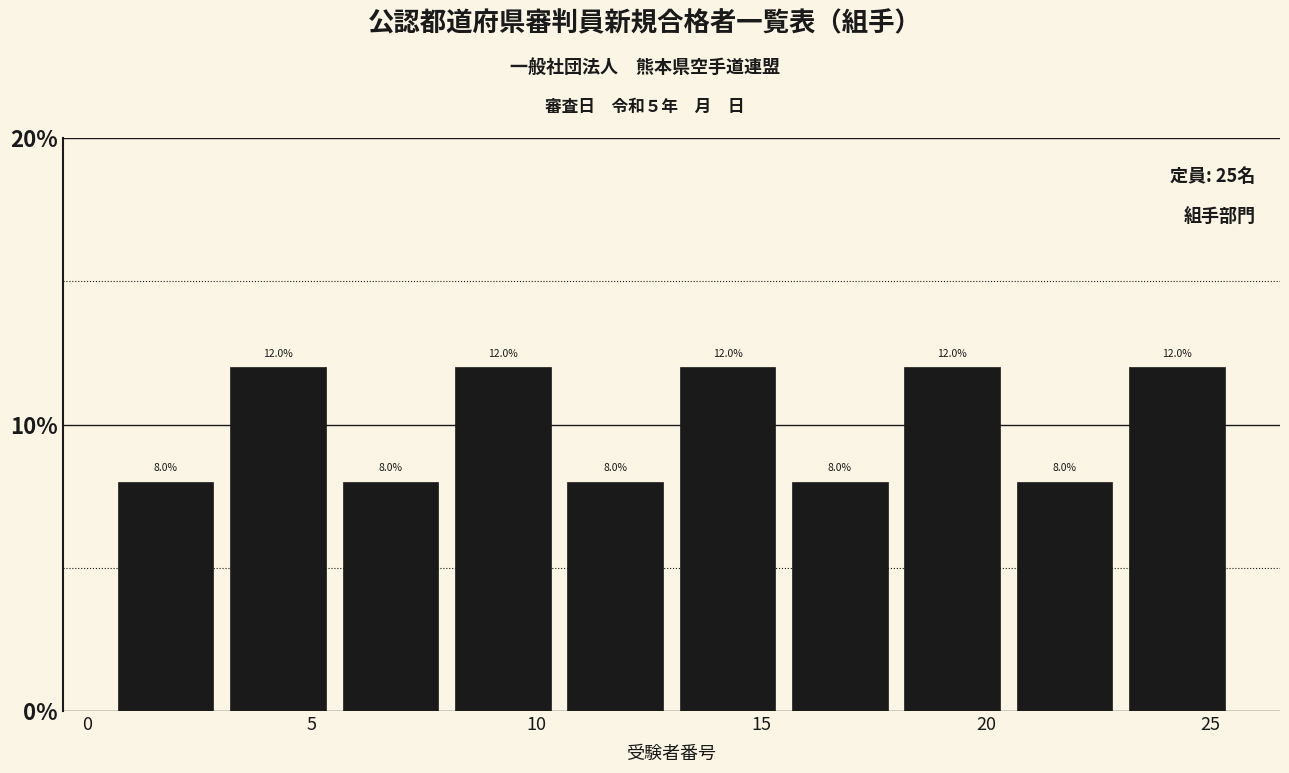

Reading left to right, list every bar in this chart as the range it spans on the x-axis followed by its height.

0.5 to 3.0: 8.0
3.0 to 5.5: 12.0
5.5 to 8.0: 8.0
8.0 to 10.5: 12.0
10.5 to 13.0: 8.0
13.0 to 15.5: 12.0
15.5 to 18.0: 8.0
18.0 to 20.5: 12.0
20.5 to 23.0: 8.0
23.0 to 25.5: 12.0